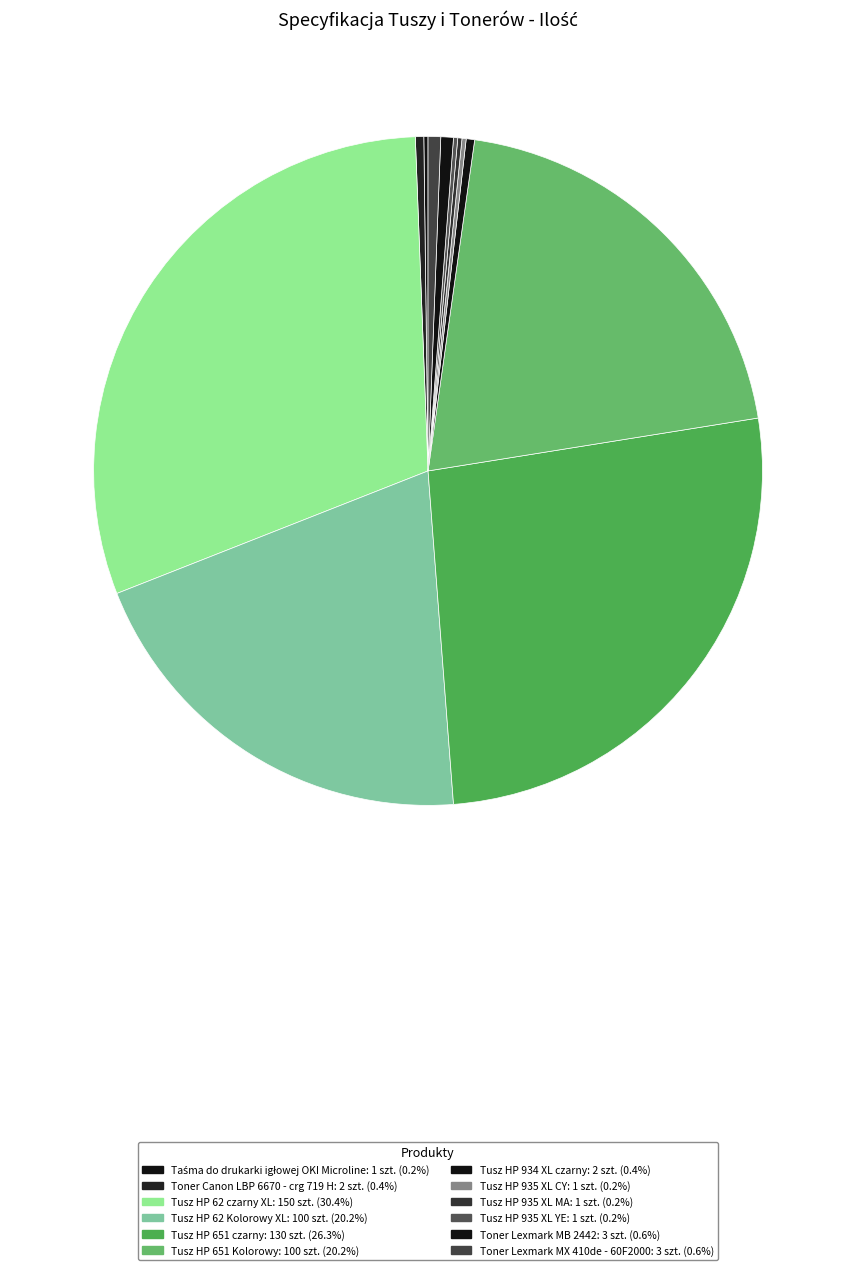

Is it true that Taśma do drukarki igłowej OKI Microline is 1% of the pie?

False